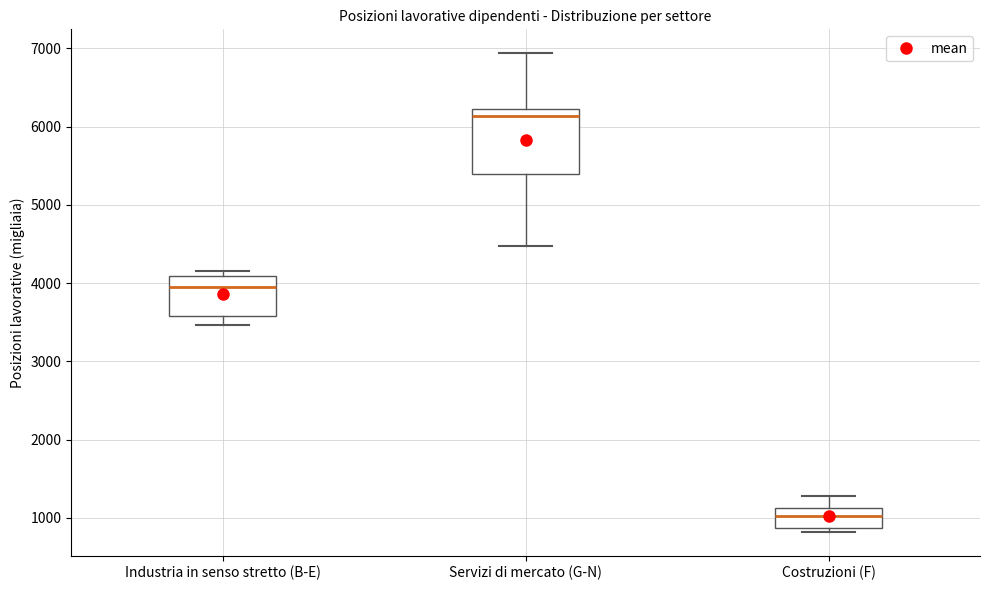

Which box has the lowest median line?

Costruzioni (F)